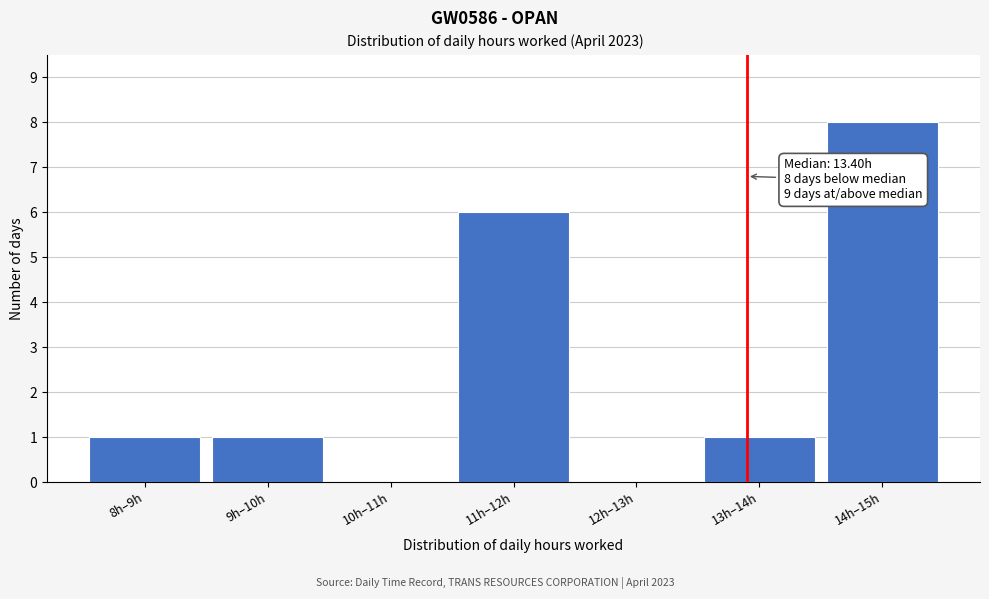

Reading left to right, list all the values displayed in this chart.

8h–9h=1	9h–10h=1	10h–11h=0	11h–12h=6	12h–13h=0	13h–14h=1	14h–15h=8